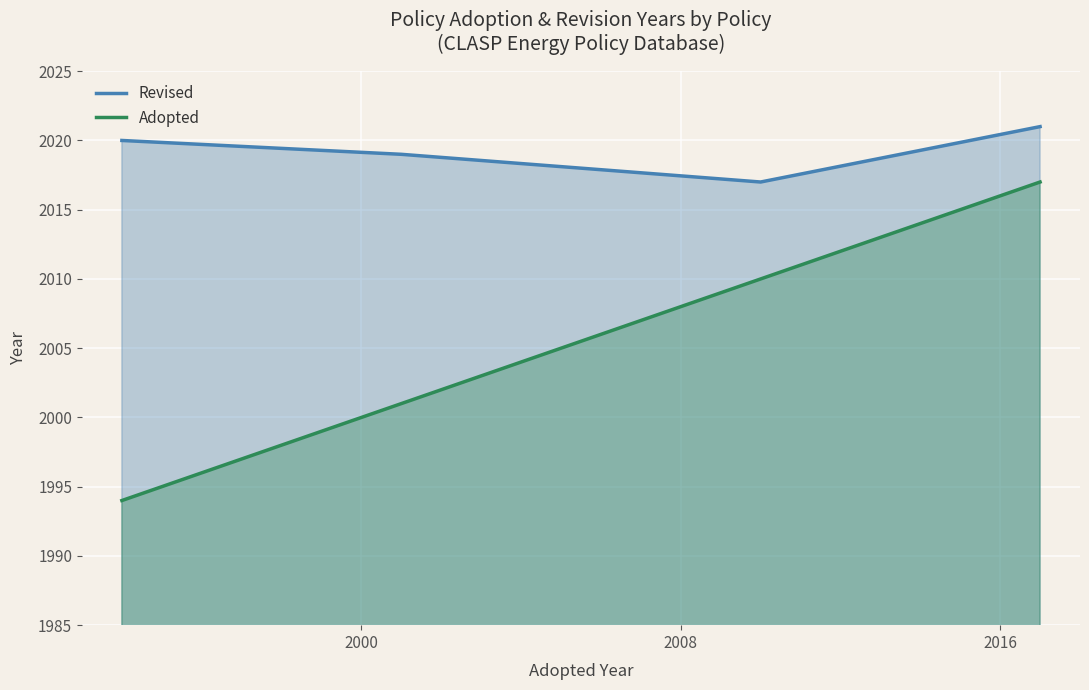

What is the maximum value shown in the chart?

2021